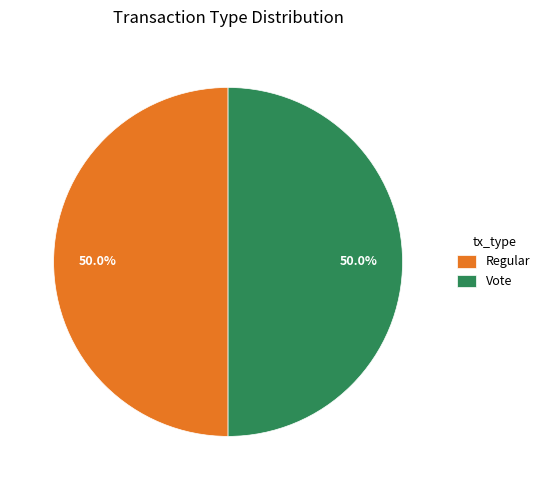

What percentage do Vote and Regular together represent?

100.0%